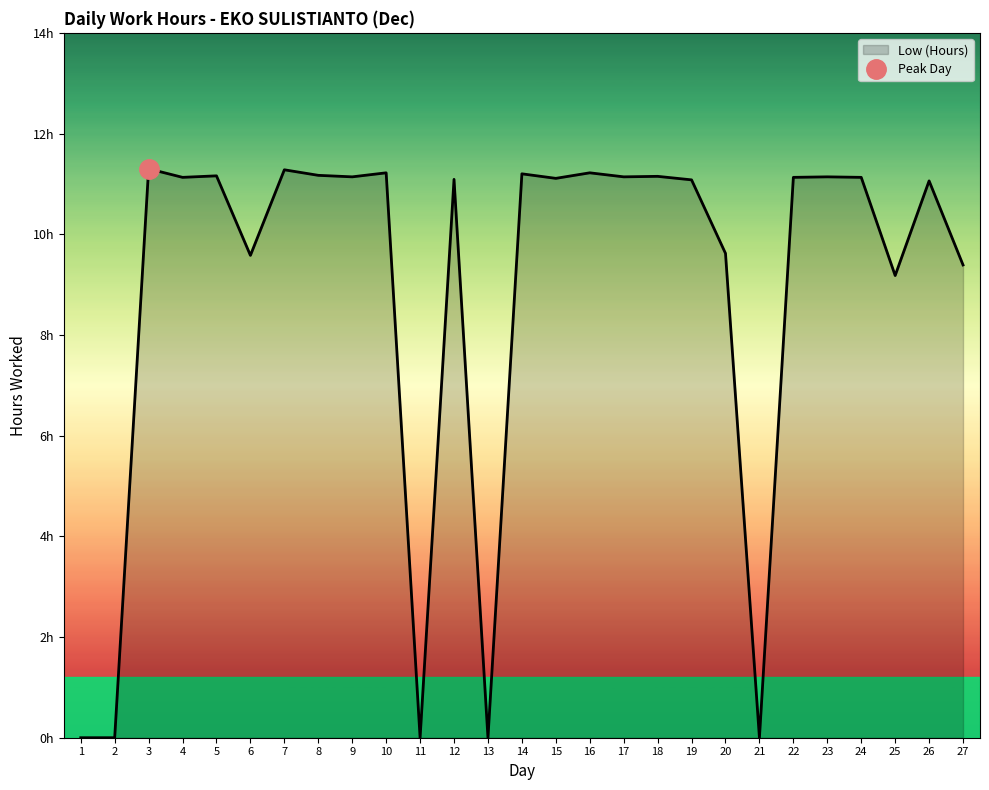

At which label does the data first exceed 11?

3